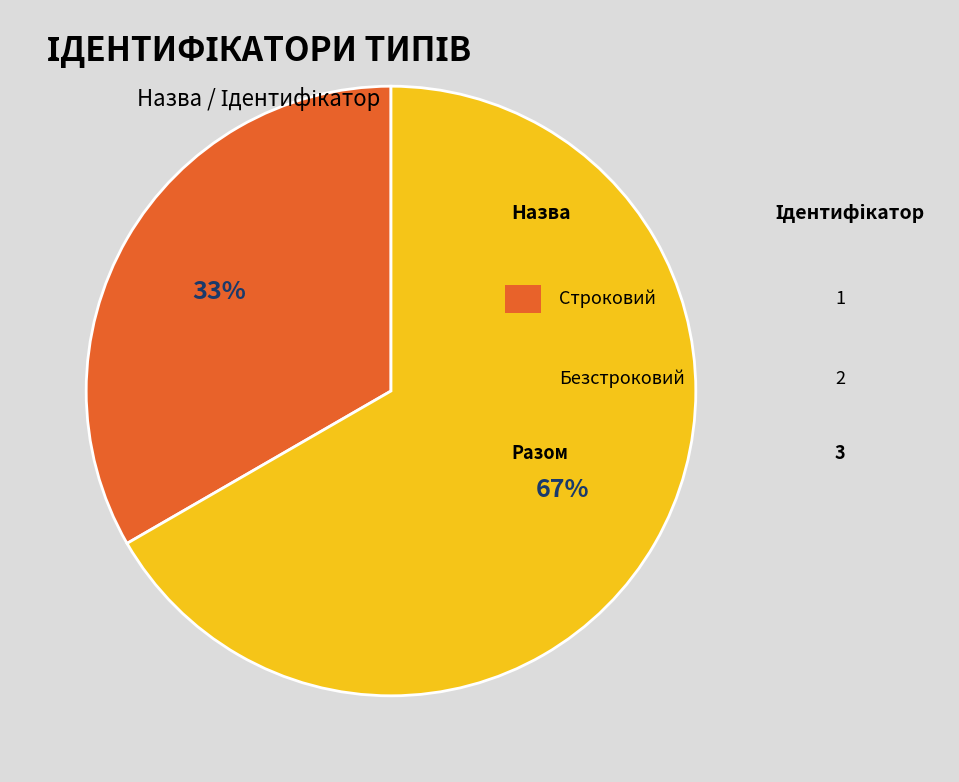

Is there a majority slice in this chart?

Yes